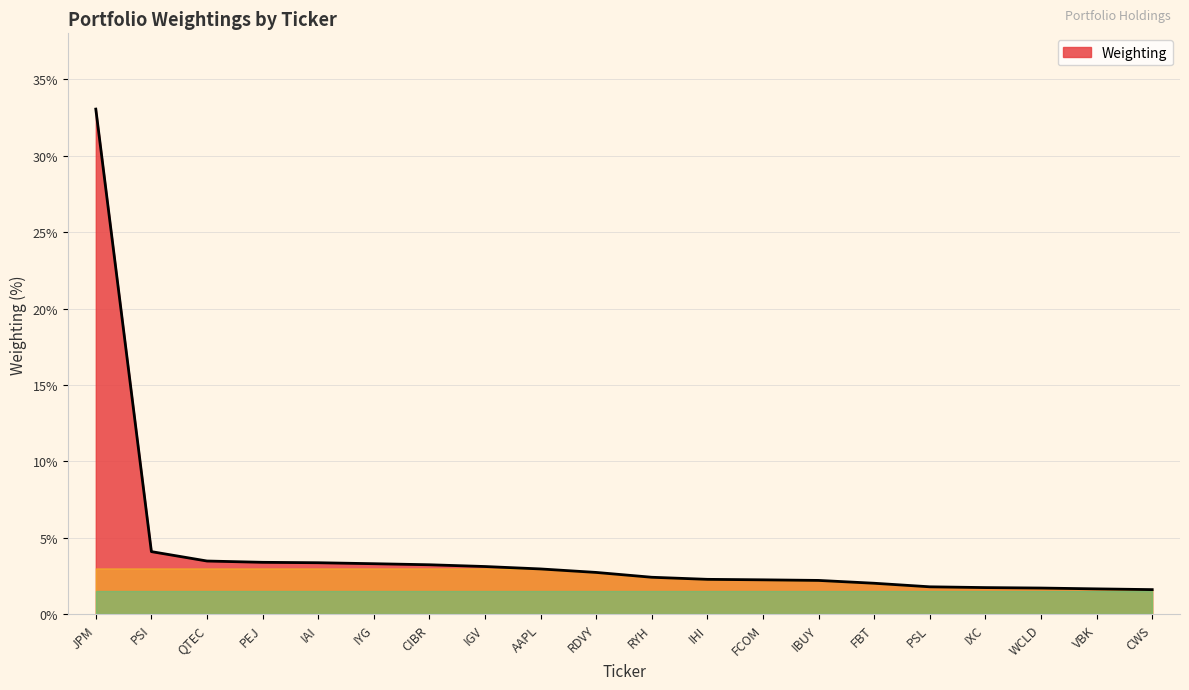

Which has a higher value, CWS or IBUY?

IBUY